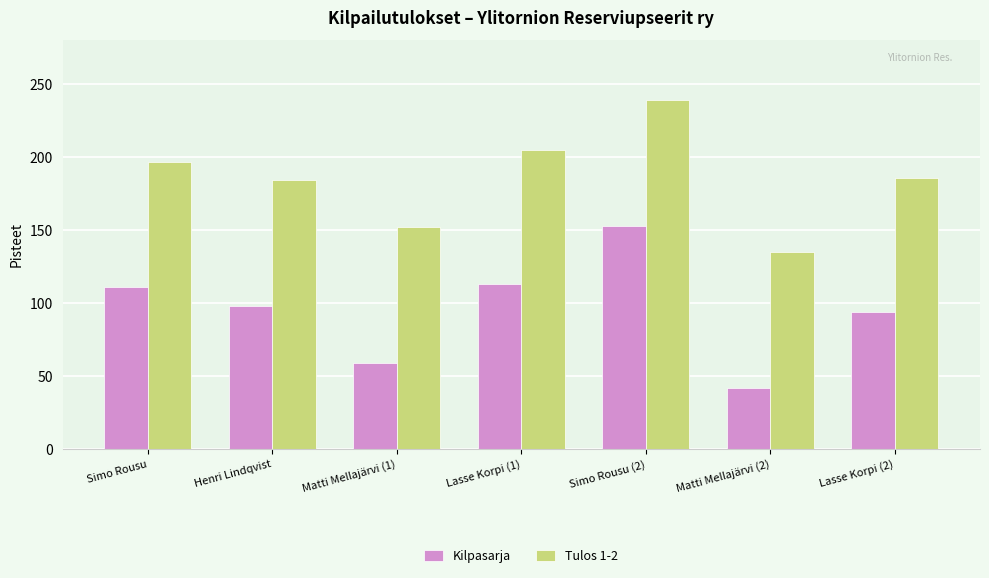

Does the chart contain any negative values?

No